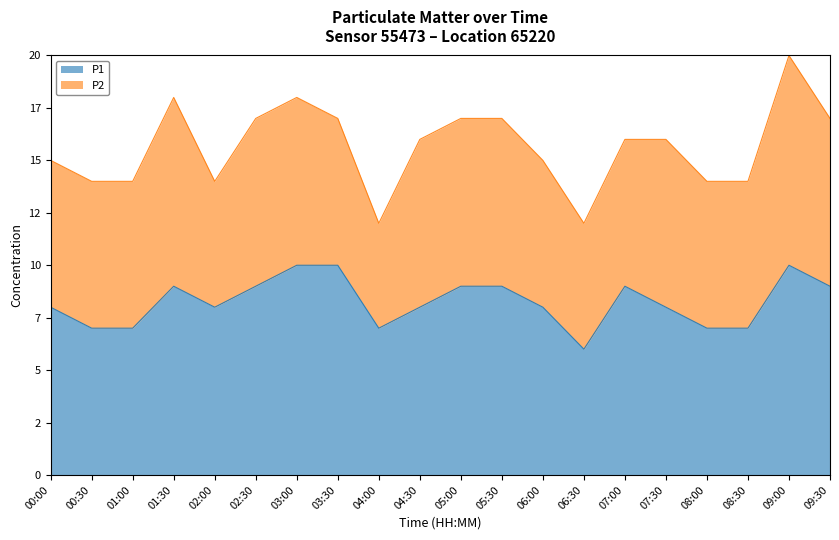

What is the label of the 8th point from the right?

06:00